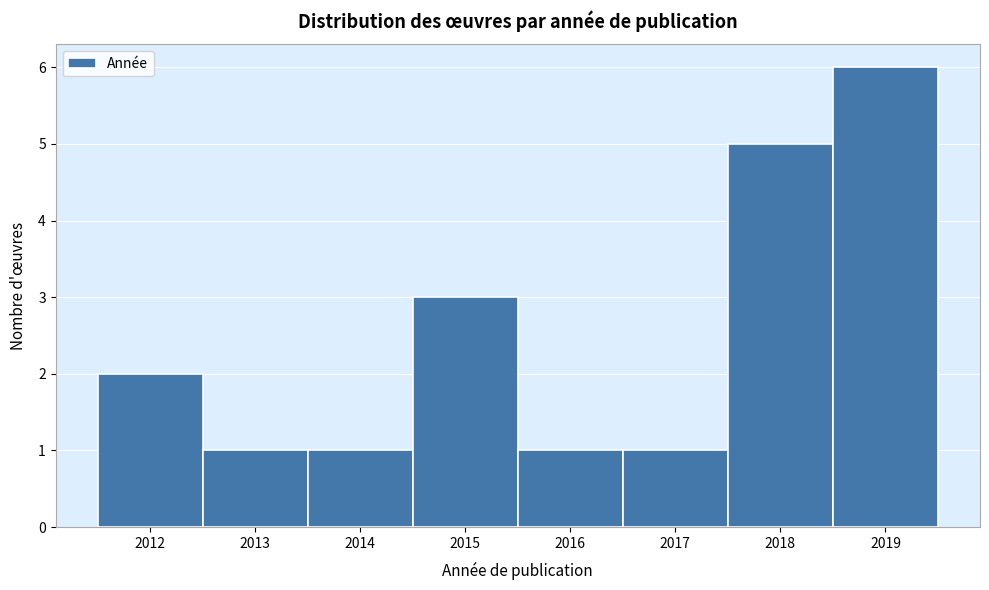

How tall is the bar that spans 2018.5 to 2019.5 on the x-axis? The values are not printed on the chart, so give them approximately, as read against the axis.

6